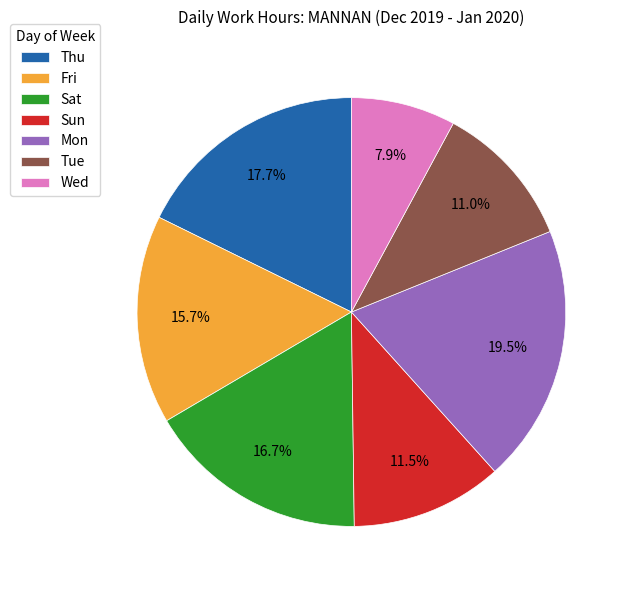

What portion of the pie excludes Sun?

88.5%